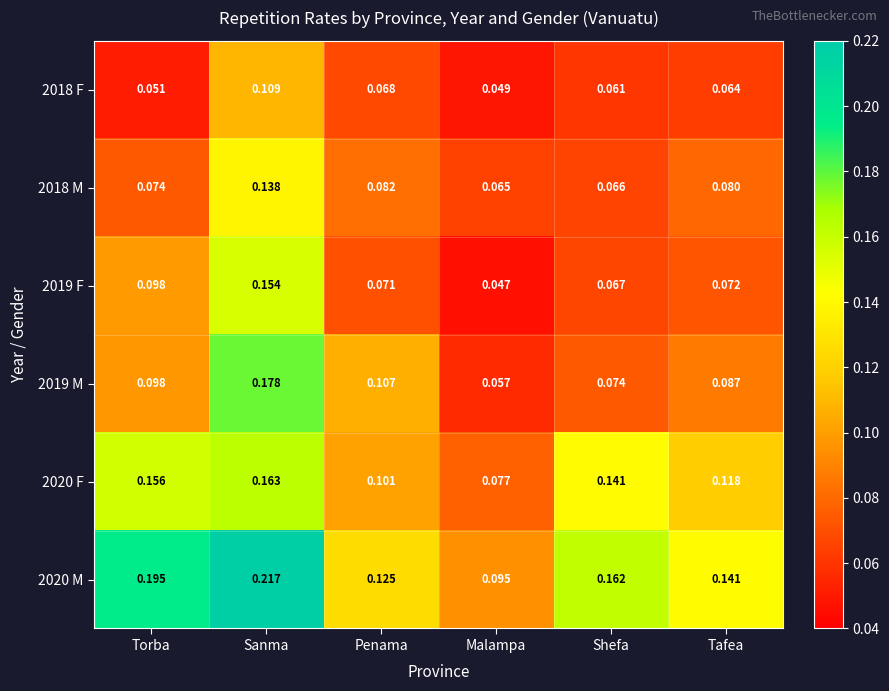

Is the value of 2018 F at Shefa greater than the value of 2018 M at Sanma?

No